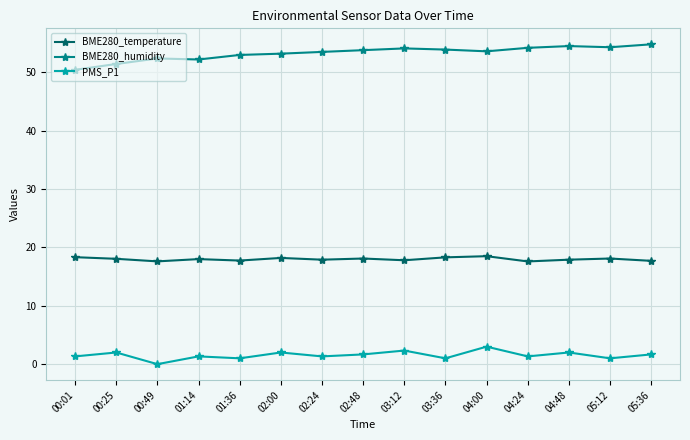

How many lines are shown in the chart?

3